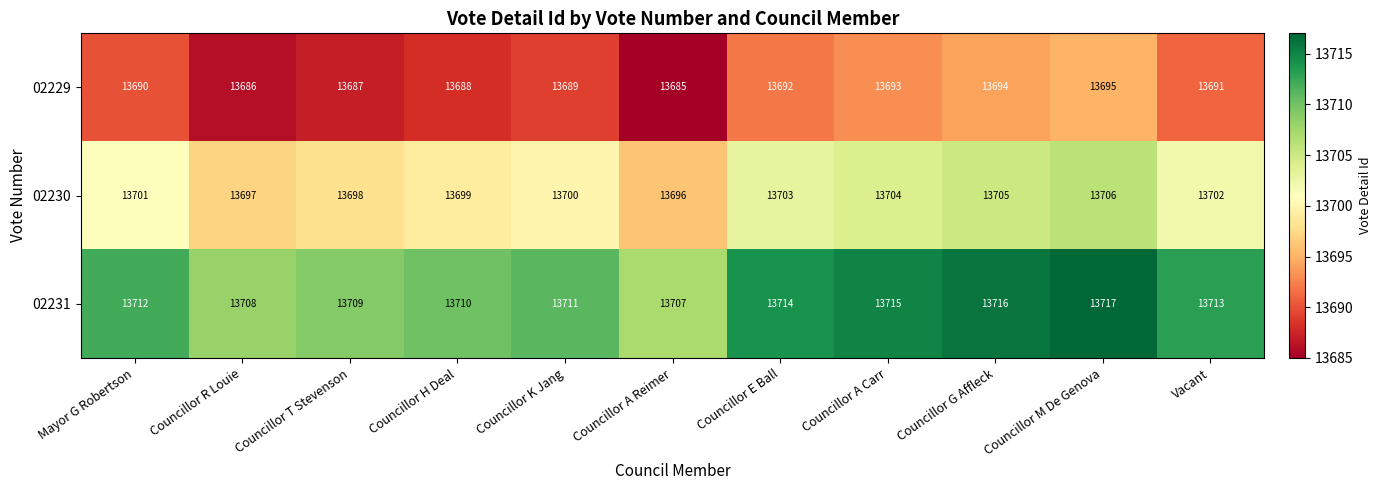

True or false: 02230 has a value of 13696 at Councillor A Reimer.

True